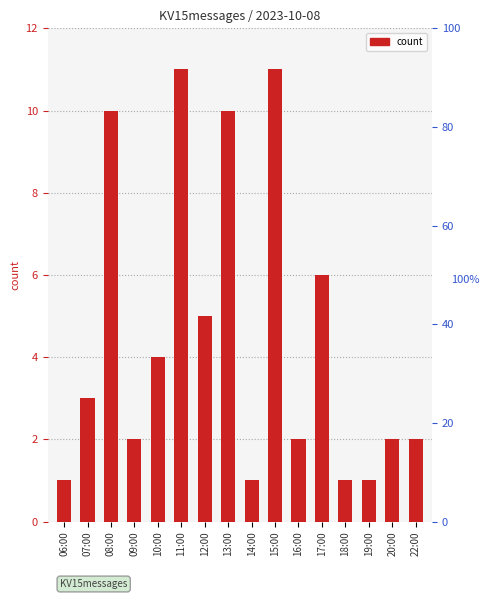

What is the label of the 8th bar from the right?

14:00